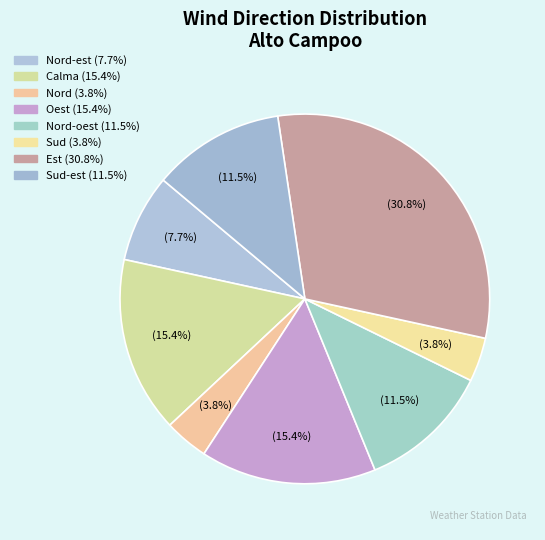

How many slices are in this pie chart?

8